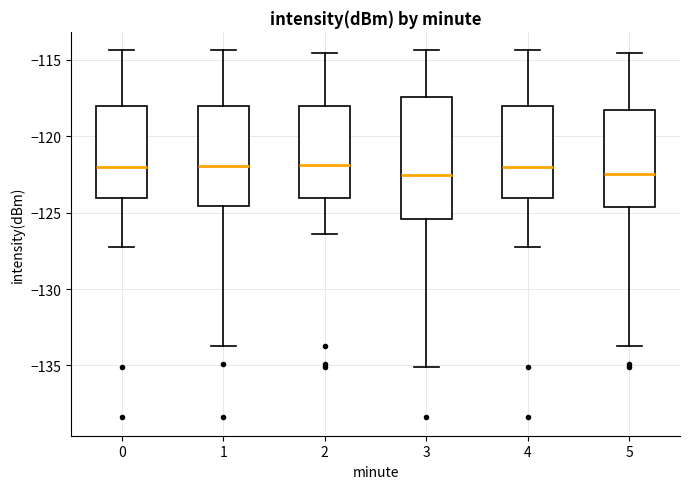

Reading left to right, transcribe this box plot: for each box, give where its median line is, the range the box spans, and where its two whiskers end, as read against the y-axis. The values are not printed on the chart, so give them approximately, as read against the axis.

0: median -122.0, box -124.0 to -118.0, whiskers -127.5 to -114.5
1: median -122.0, box -124.5 to -118.0, whiskers -133.5 to -114.5
2: median -122.0, box -124.0 to -118.0, whiskers -126.5 to -114.5
3: median -122.5, box -125.5 to -117.5, whiskers -135.0 to -114.5
4: median -122.0, box -124.0 to -118.0, whiskers -127.5 to -114.5
5: median -122.5, box -124.5 to -118.5, whiskers -133.5 to -114.5